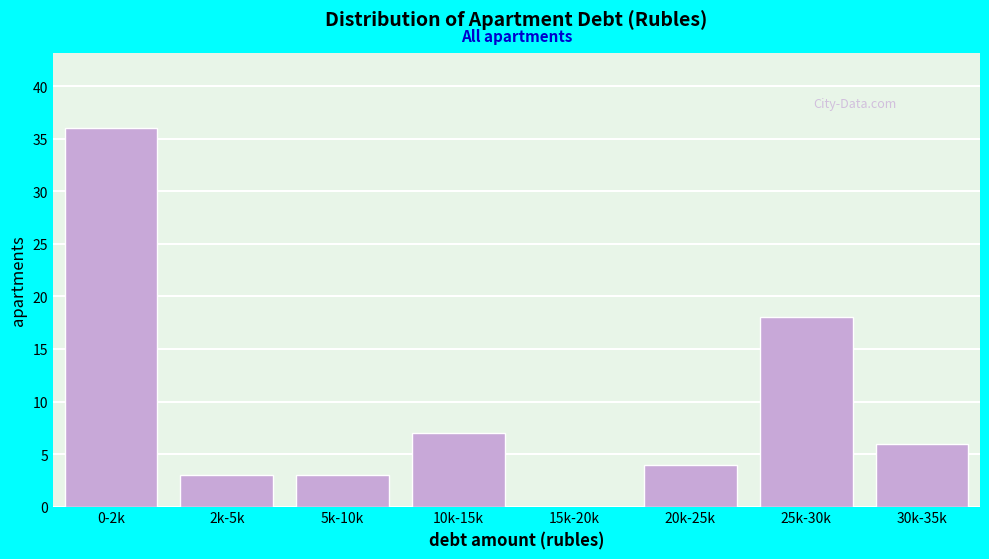

Reading left to right, what are all the values shown in this chart?

0-2k=36	2k-5k=3	5k-10k=3	10k-15k=7	15k-20k=0	20k-25k=4	25k-30k=18	30k-35k=6